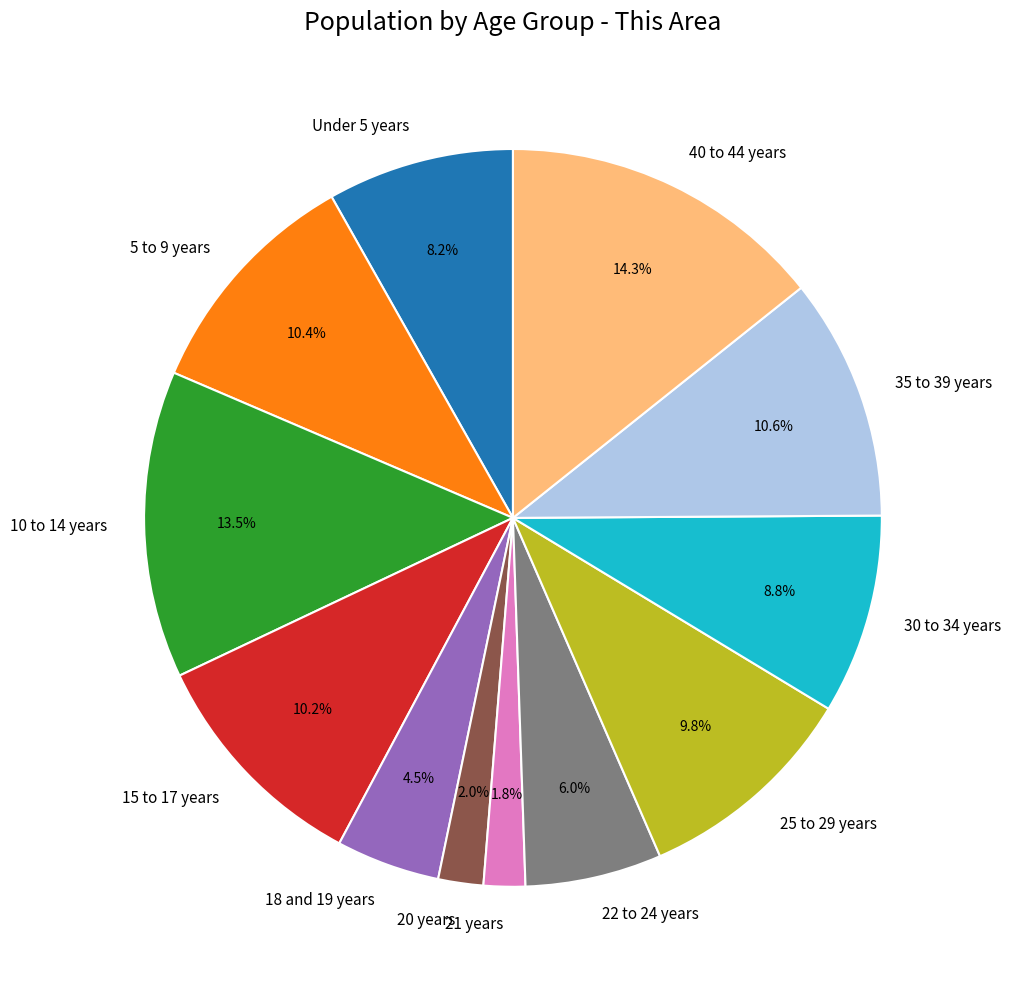

Which slice is the largest?

40 to 44 years